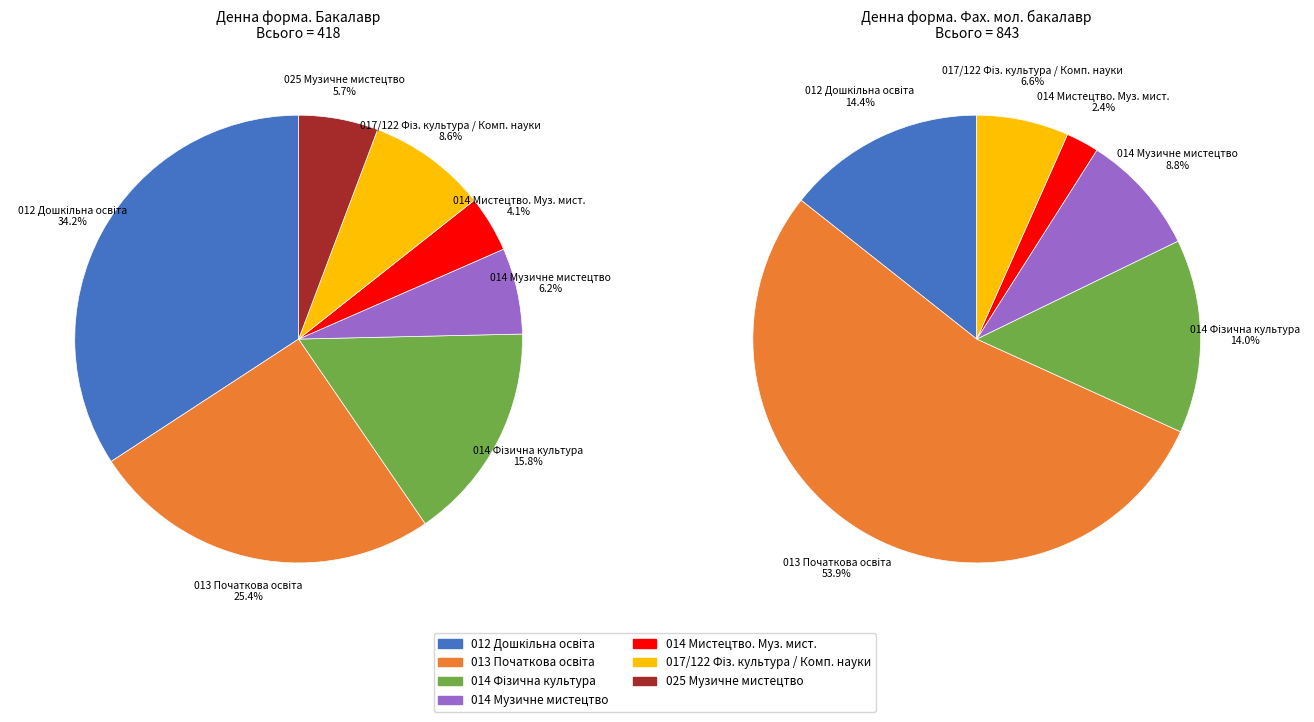

How many segments does this pie chart have?

7